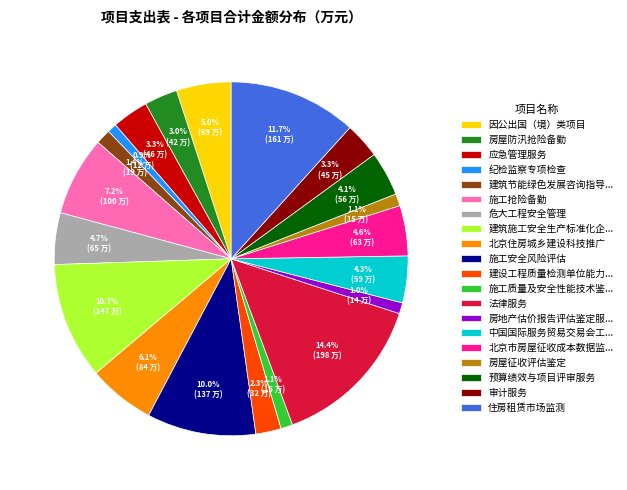

To the nearest percent, what is the average slice percentage?

5%